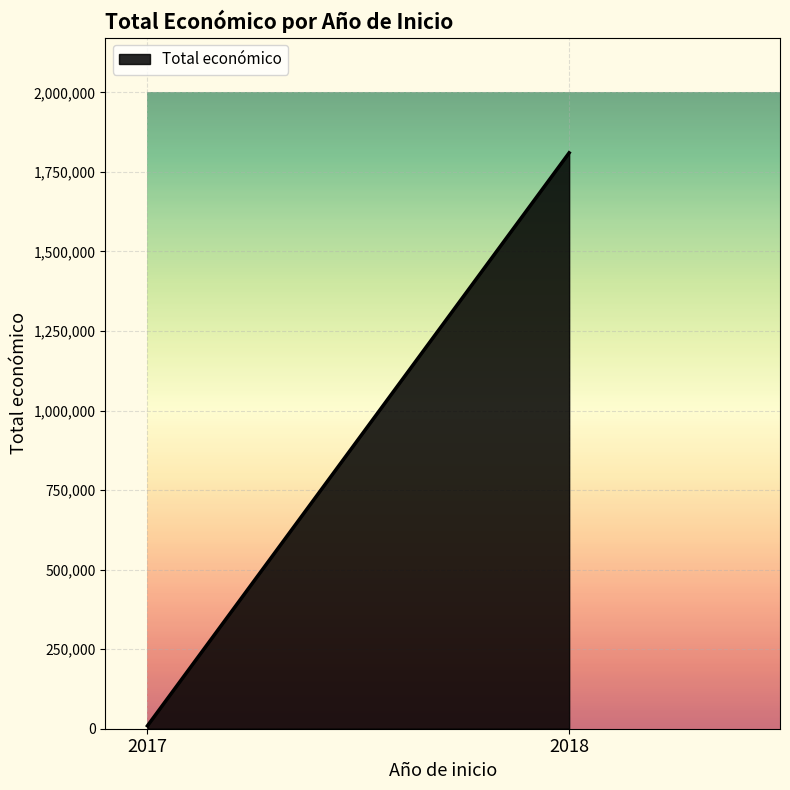

List the labels in order of value, largest first.

2018, 2017